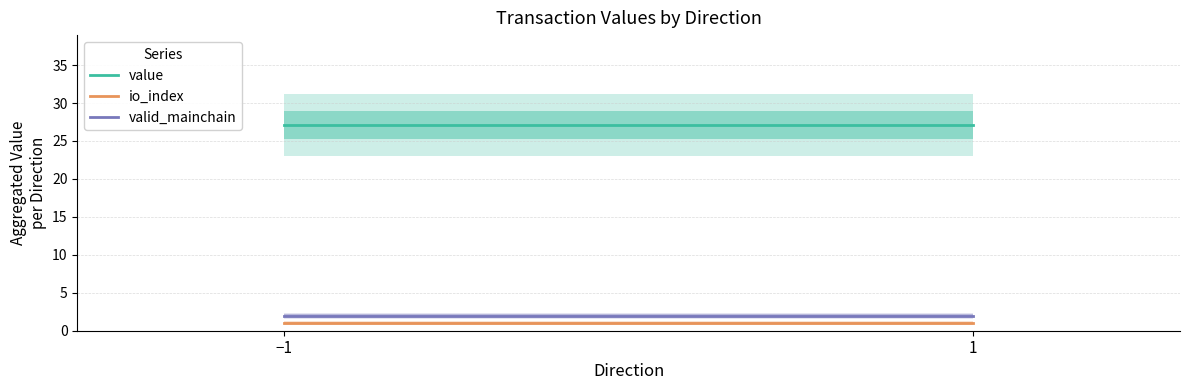

Is the value of value at 1 greater than the value of io_index at −1?

Yes